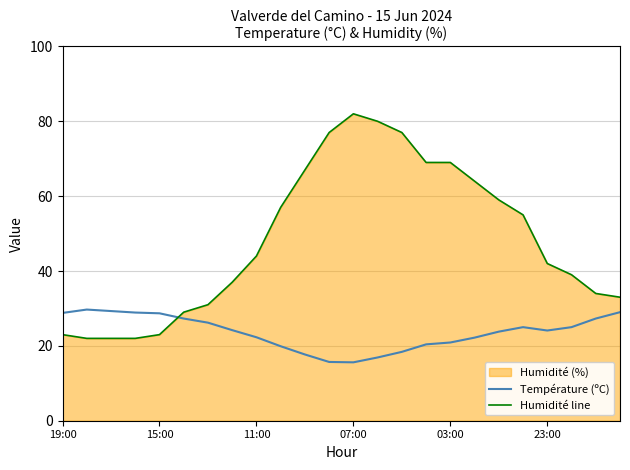

Is it true that Température (ºC) equals 22.3 at 11:00?

True